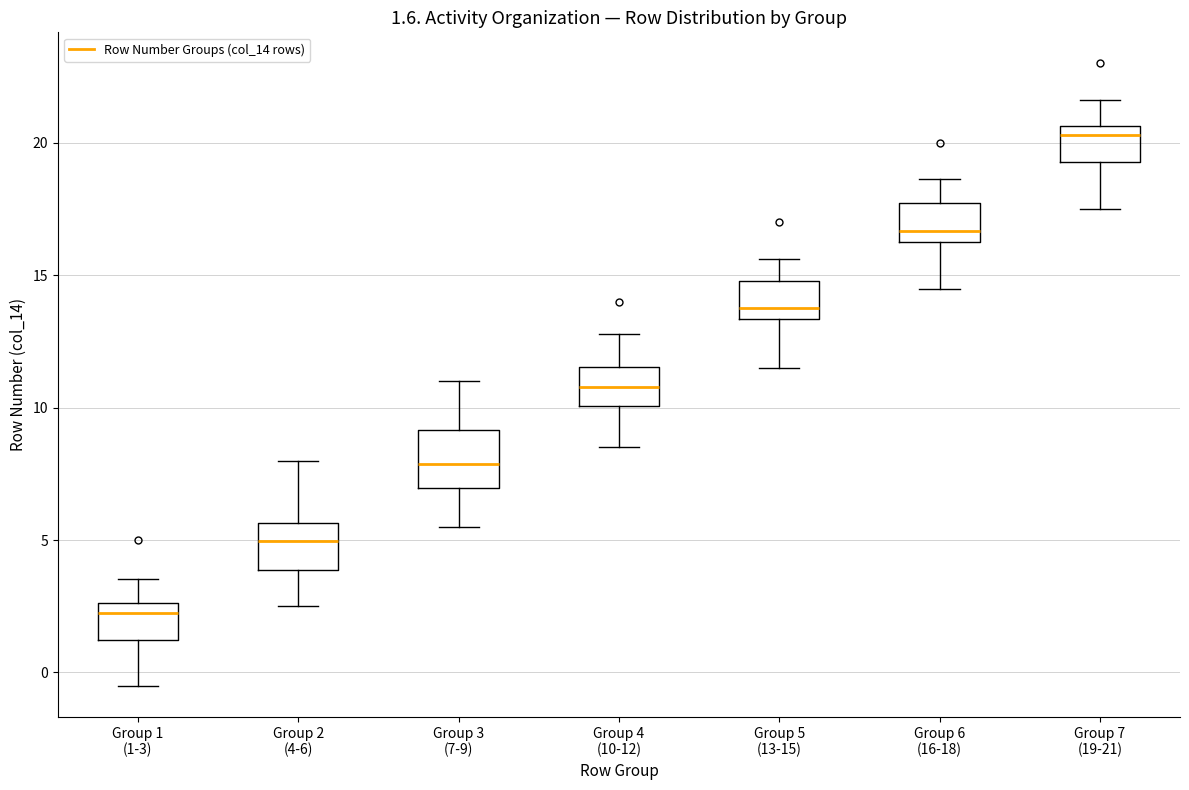

Which box has the highest median line?

Group 7 (19-21)